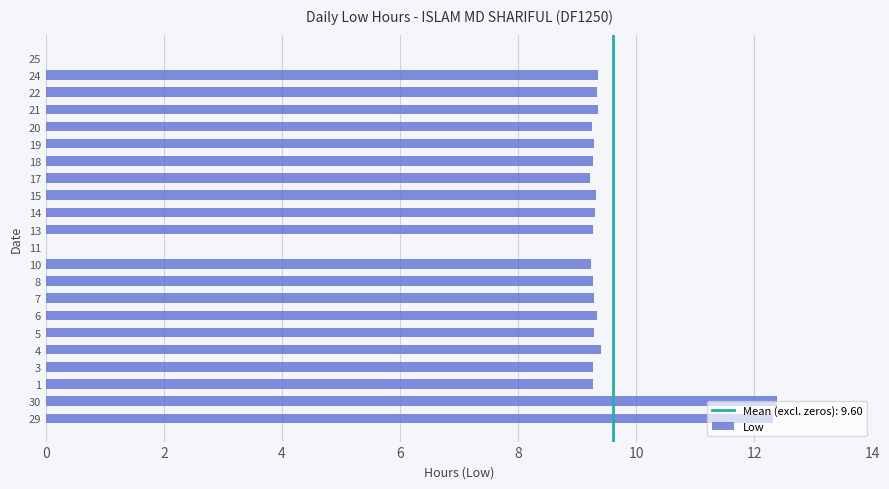

What is the average value?

8.7